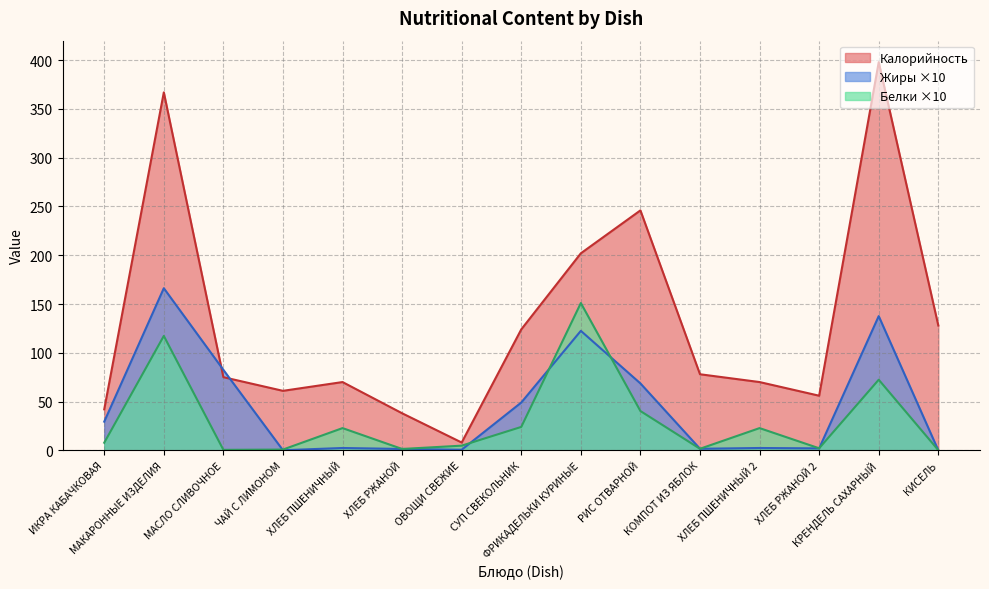

Does the chart have visible grid lines?

Yes